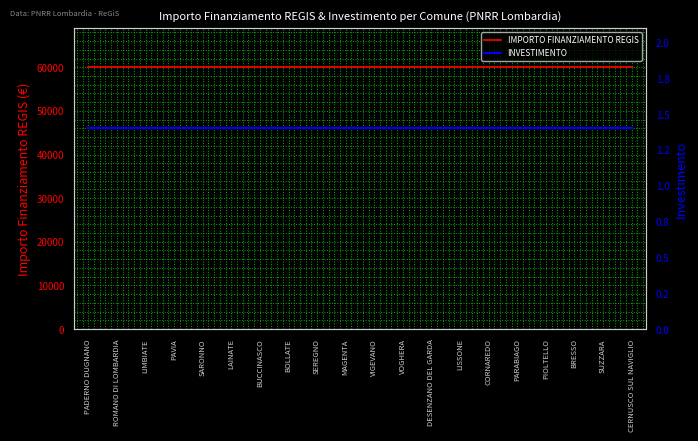

Which series has the largest range (max minus min)?

IMPORTO FINANZIAMENTO REGIS